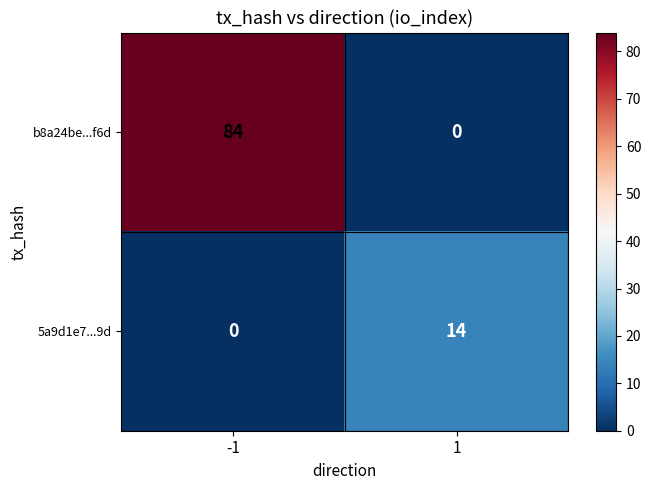

Is it true that b8a24be...f6d equals 0 at 1?

True